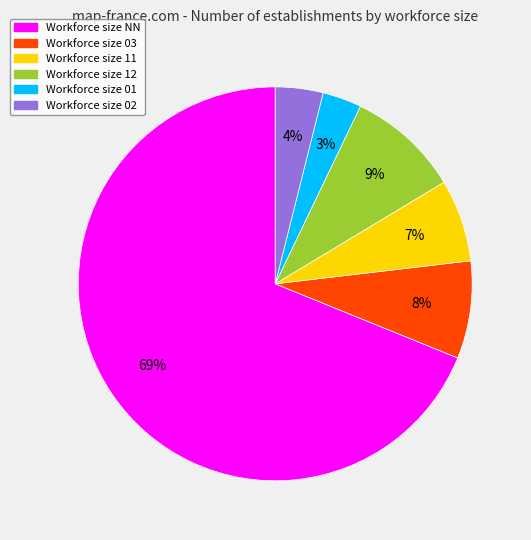

Which has a higher value, Workforce size 01 or Workforce size 02?

Workforce size 02